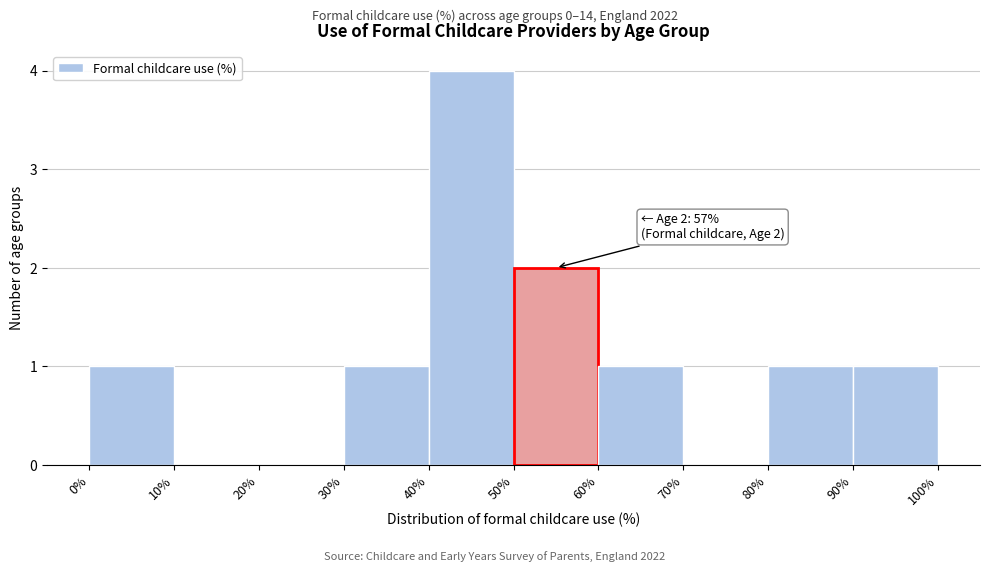

Which range on the x-axis has the tallest bar?

40% to 50%